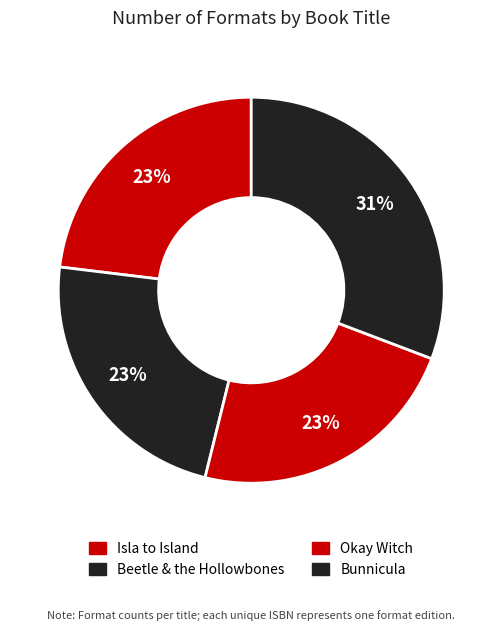

Is Okay Witch the majority of the pie?

No